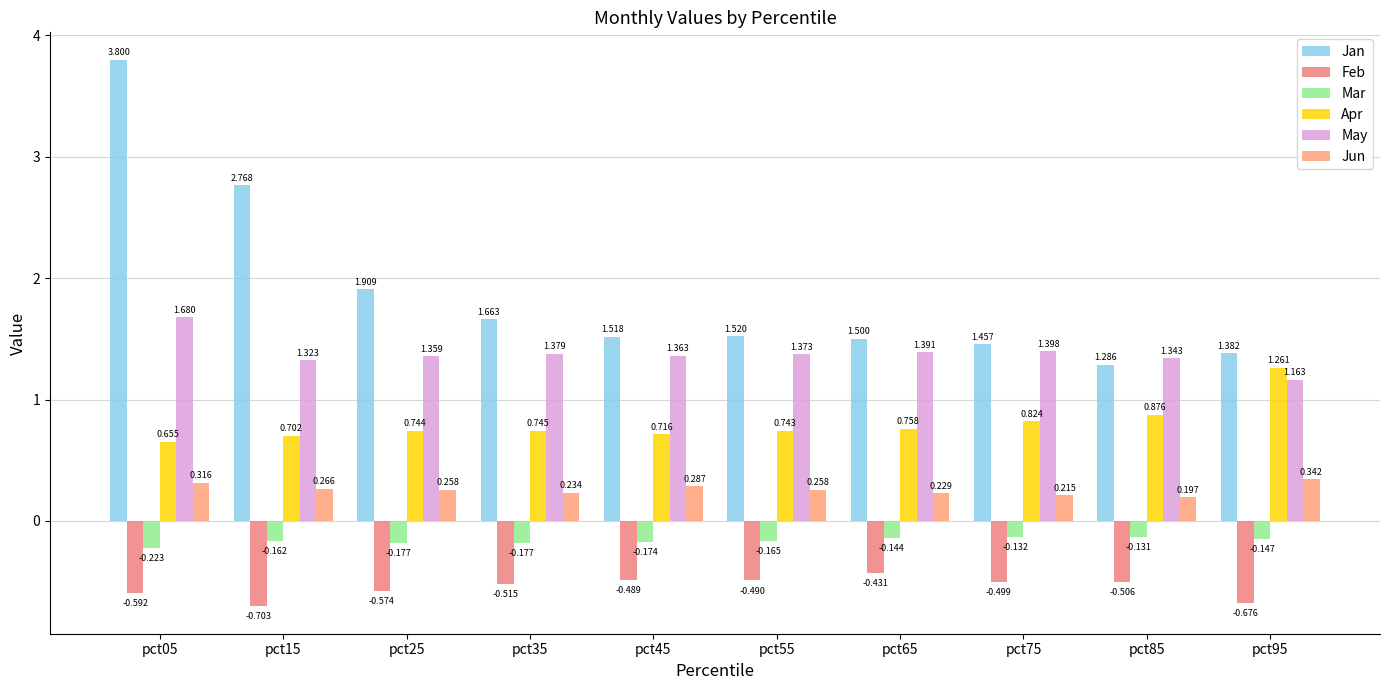

How many distinct data groups are displayed?

6